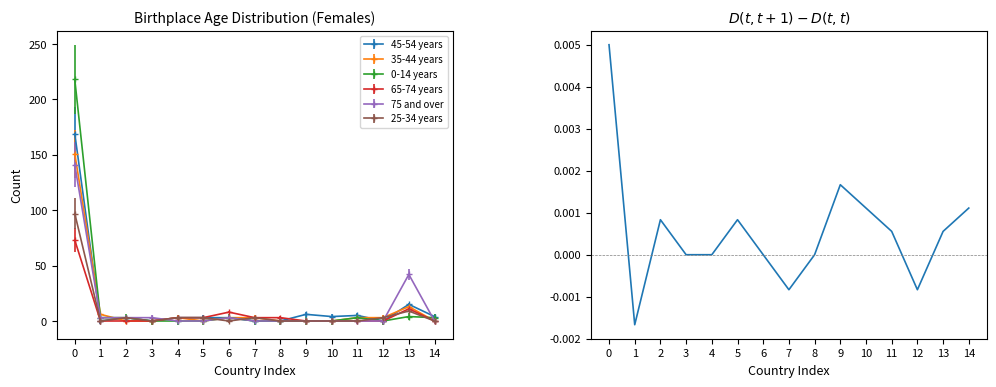

Which has a higher value, 4 or 10?

10